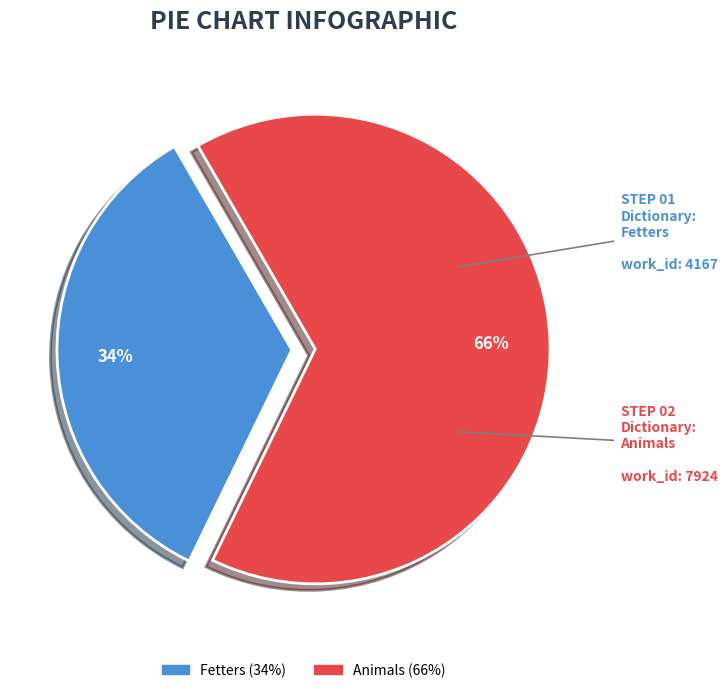

What is the smallest slice in the pie chart?

Fetters